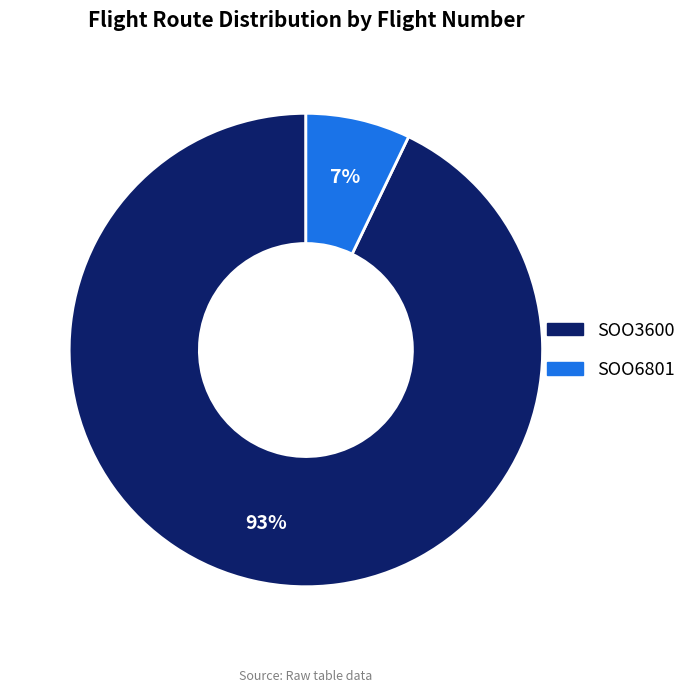

Approximately how many times larger is the value at SOO6801 compared to SOO3600?

0.1